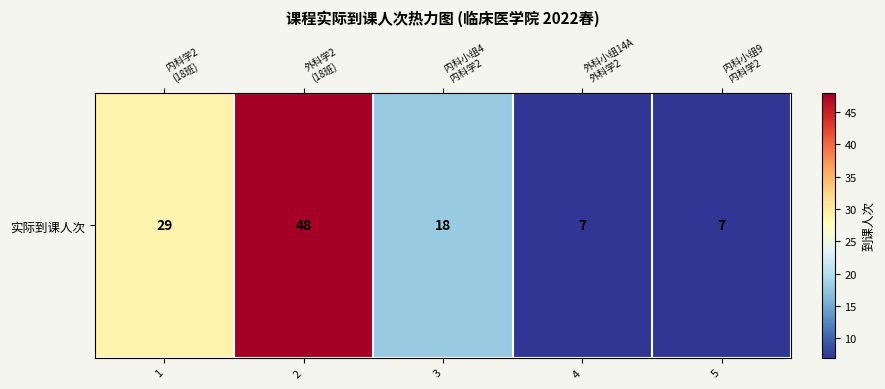

The value at 2 is 64. True or false?

False